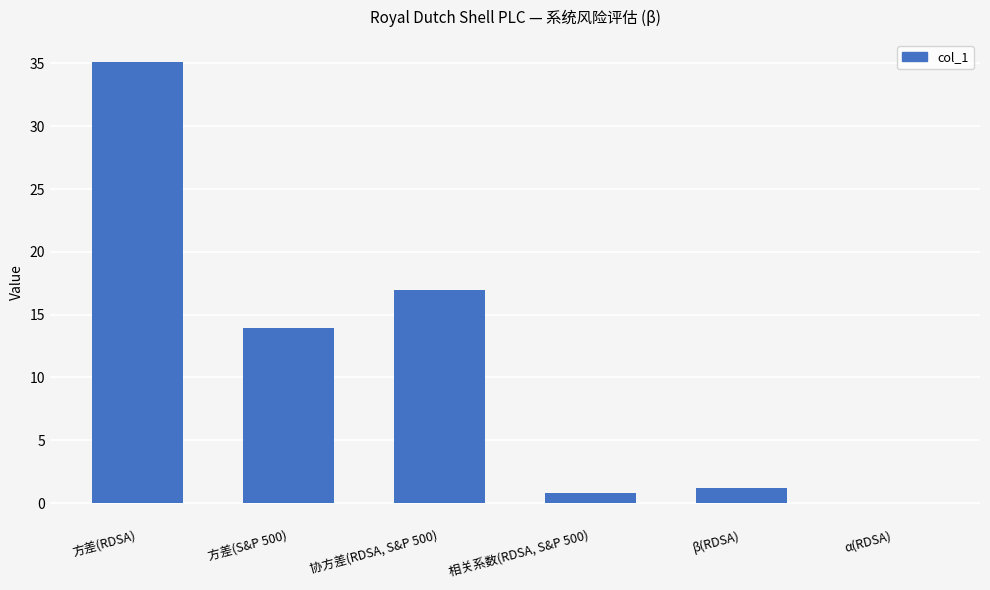

Which label corresponds to the largest value in the chart?

方差(RDSA)